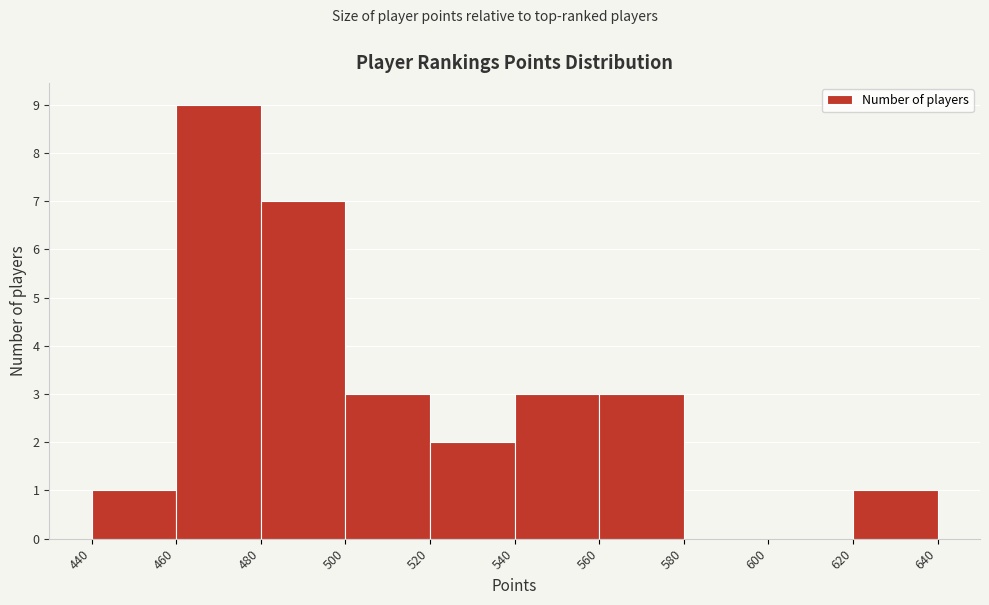

Reading left to right, list every bar in this chart as the range it spans on the x-axis followed by its height. The values are not printed on the chart, so give them approximately, as read against the axis.

440 to 460: 1
460 to 480: 9
480 to 500: 7
500 to 520: 3
520 to 540: 2
540 to 560: 3
560 to 580: 3
580 to 600: 0
600 to 620: 0
620 to 640: 1